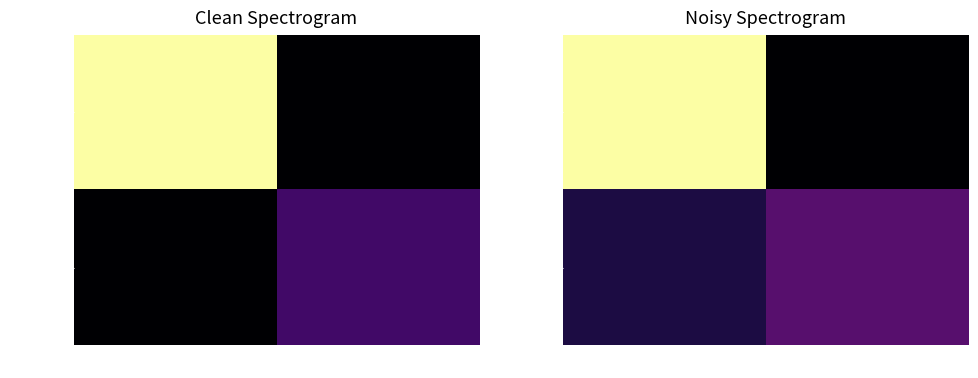

What is the average value of the 15863e7b… series?

6.8